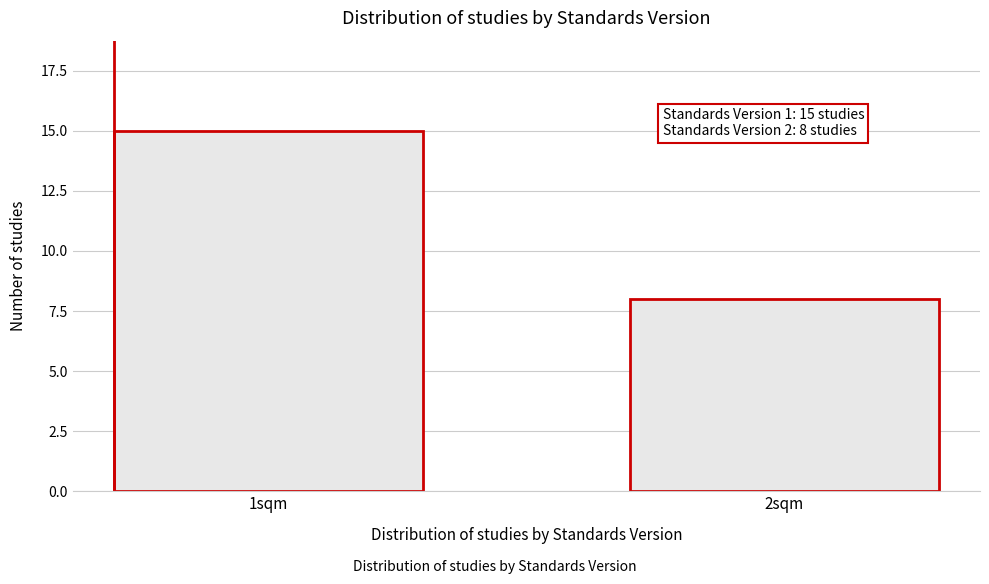

Reading left to right, list all the values displayed in this chart.

1sqm=15	2sqm=8